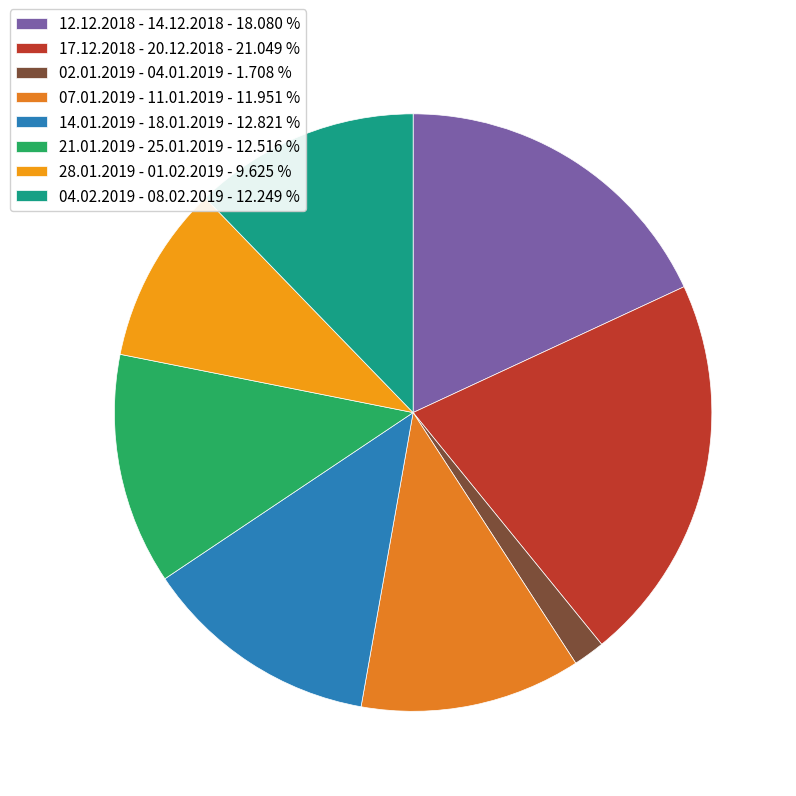

To the nearest percent, what is the difference between the largest and smallest slice percentages?

19%